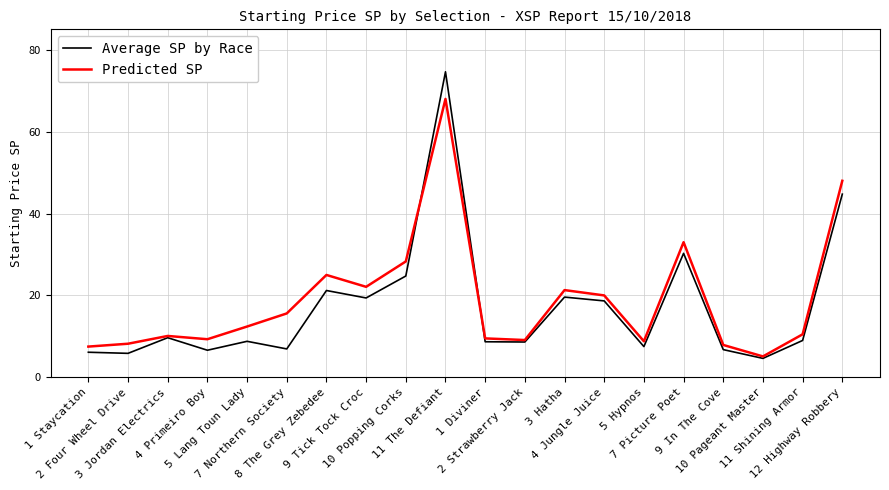

What are all the series names shown in the legend?

Average SP by Race, Predicted SP